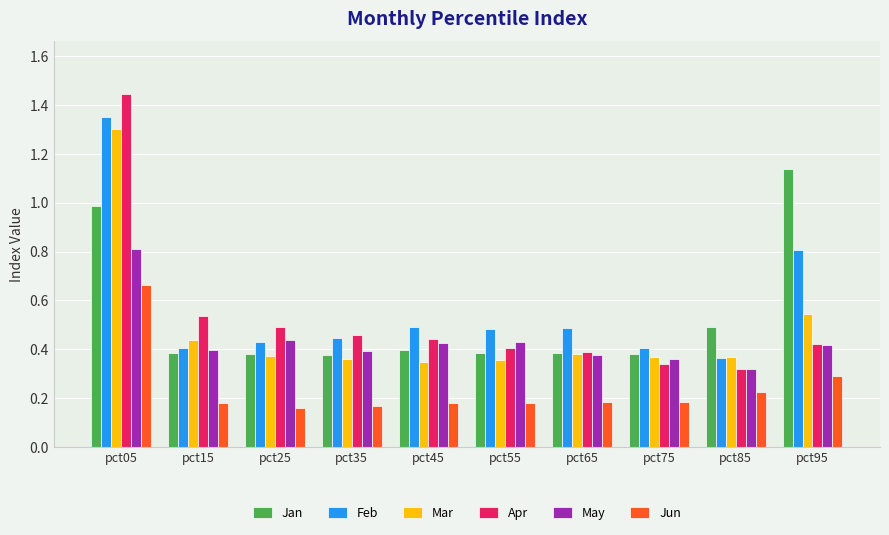

Rank the categories by Apr value from highest to lowest.

pct05, pct15, pct25, pct35, pct45, pct95, pct55, pct65, pct75, pct85